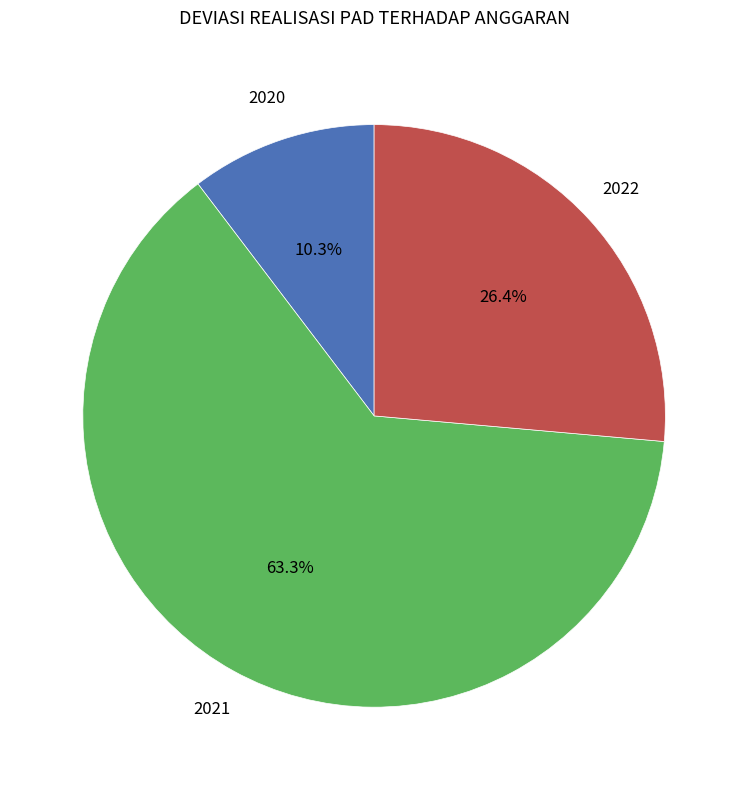

Which has a higher value, 2021 or 2020?

2021